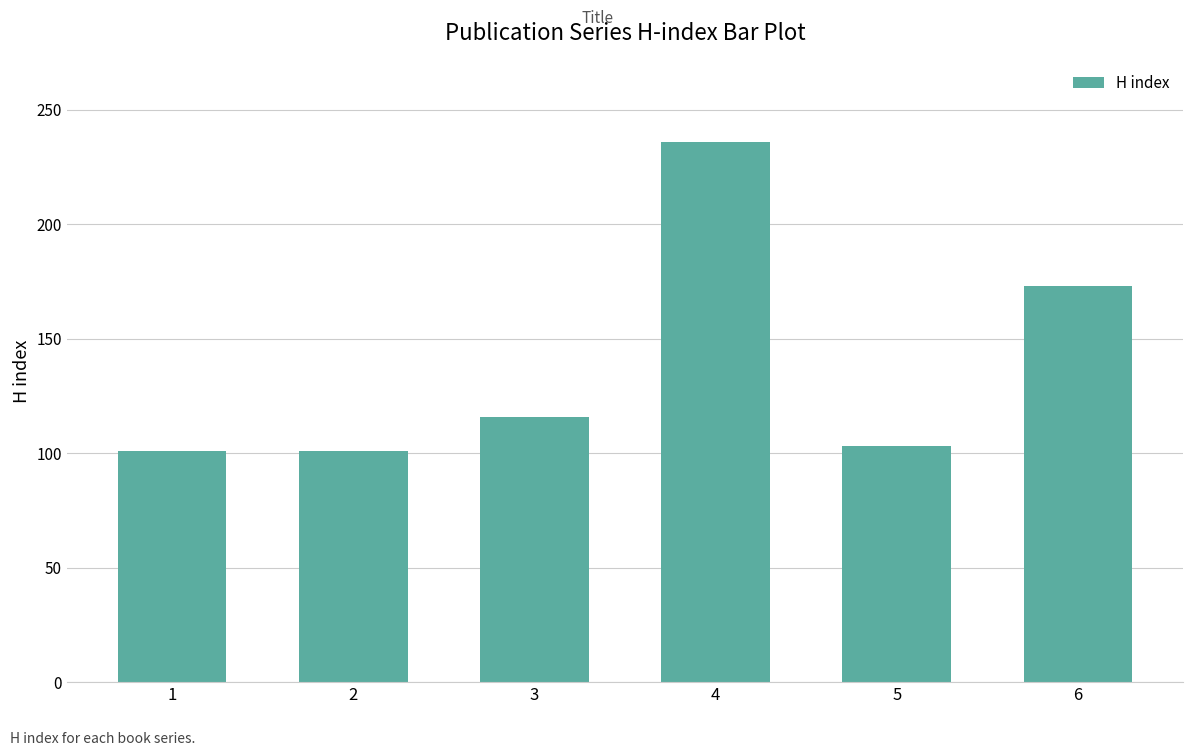

What is the smallest value displayed?

101